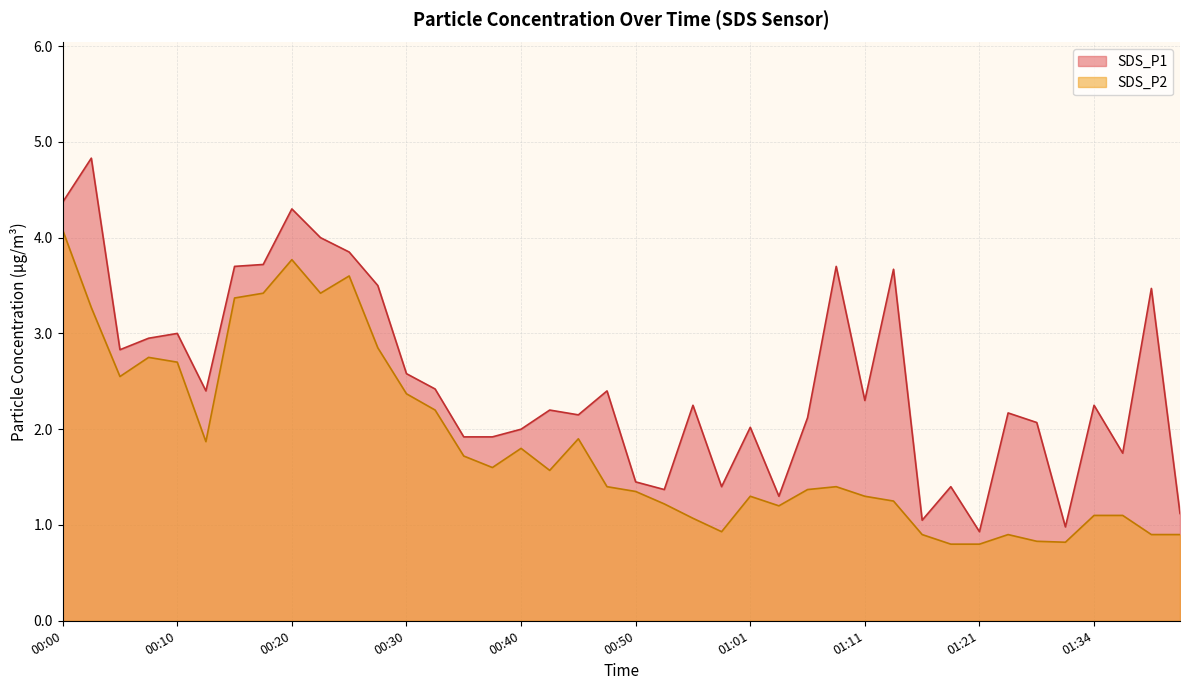

At which category is the sum across all series the highest?

00:00